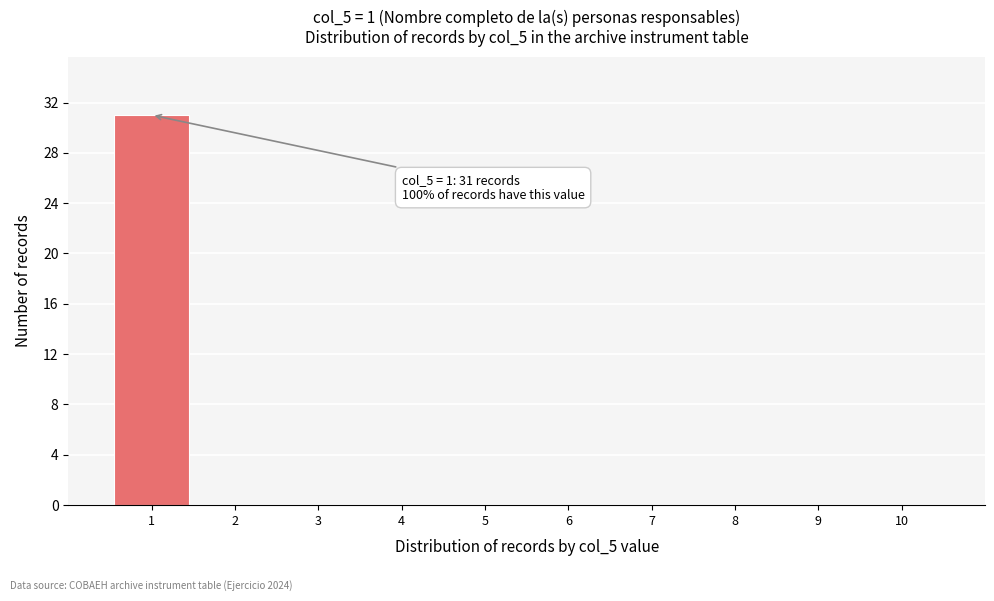

Reading left to right, what are all the values shown in this chart?

1=31	2=0	3=0	4=0	5=0	6=0	7=0	8=0	9=0	10=0